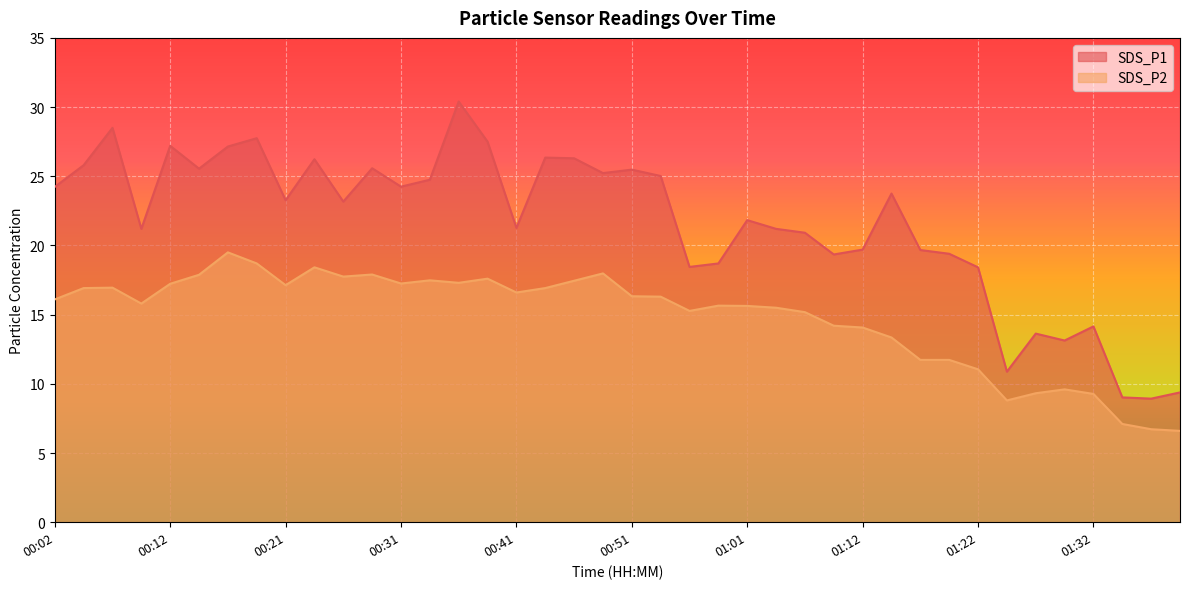

True or false: SDS_P2 has a value of 15.5 at 01:04.

True